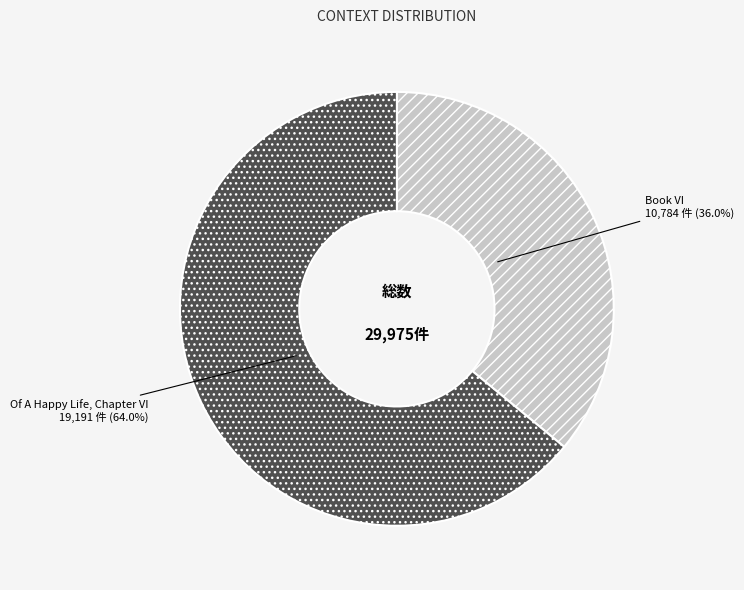

Which slice is the largest?

Of A Happy Life, Chapter VI